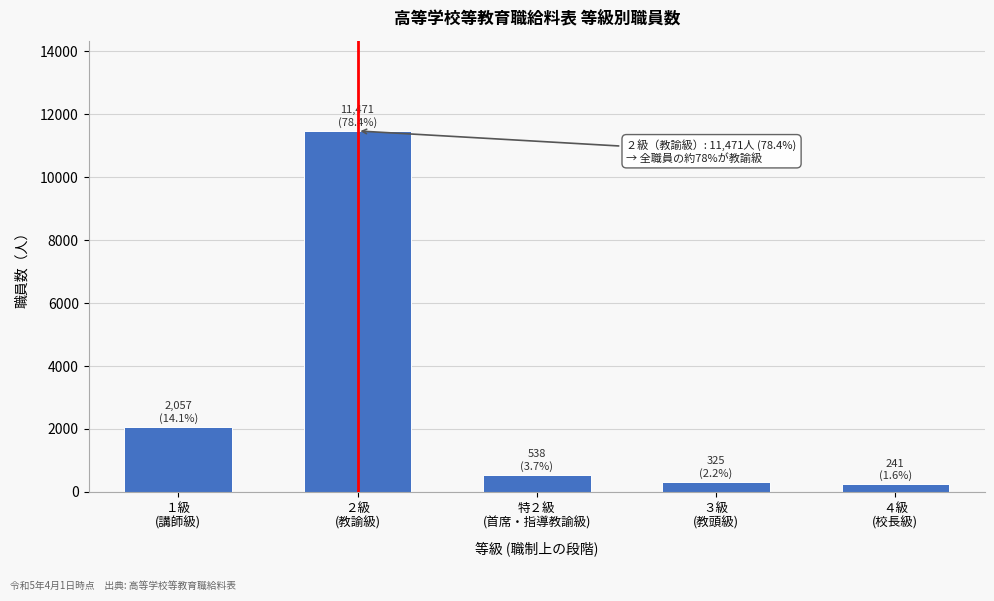

Reading left to right, list all the values displayed in this chart.

2057	11471	538	325	241